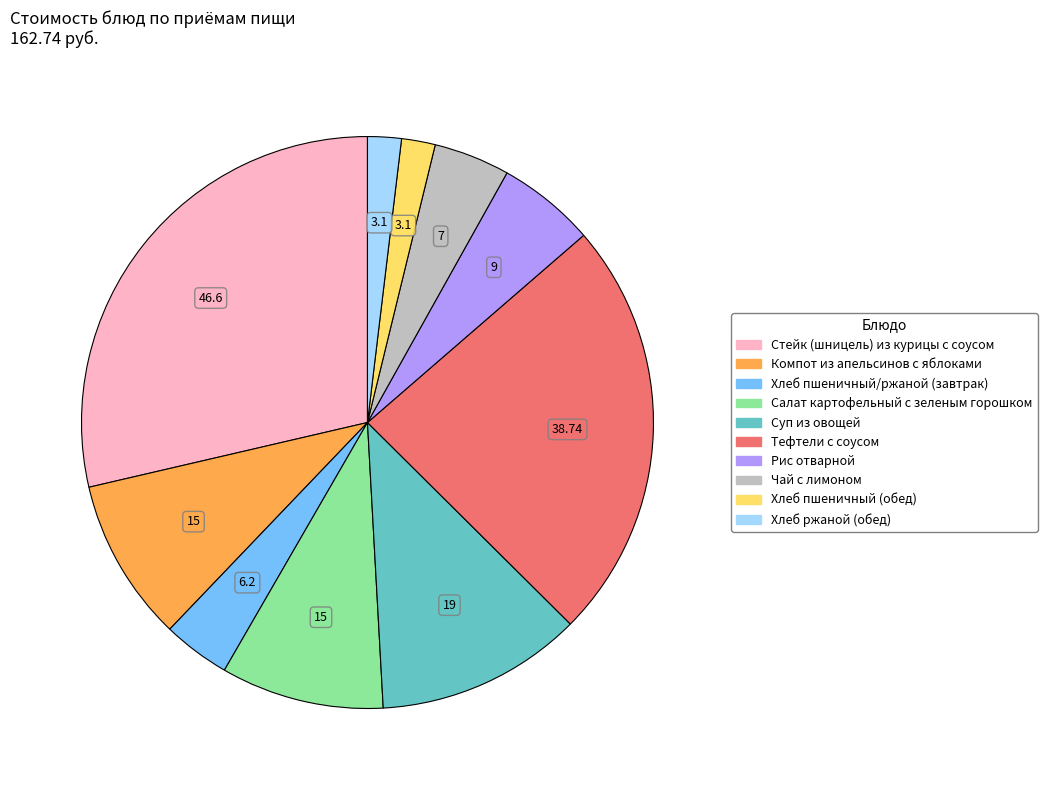

How many segments does this pie chart have?

10